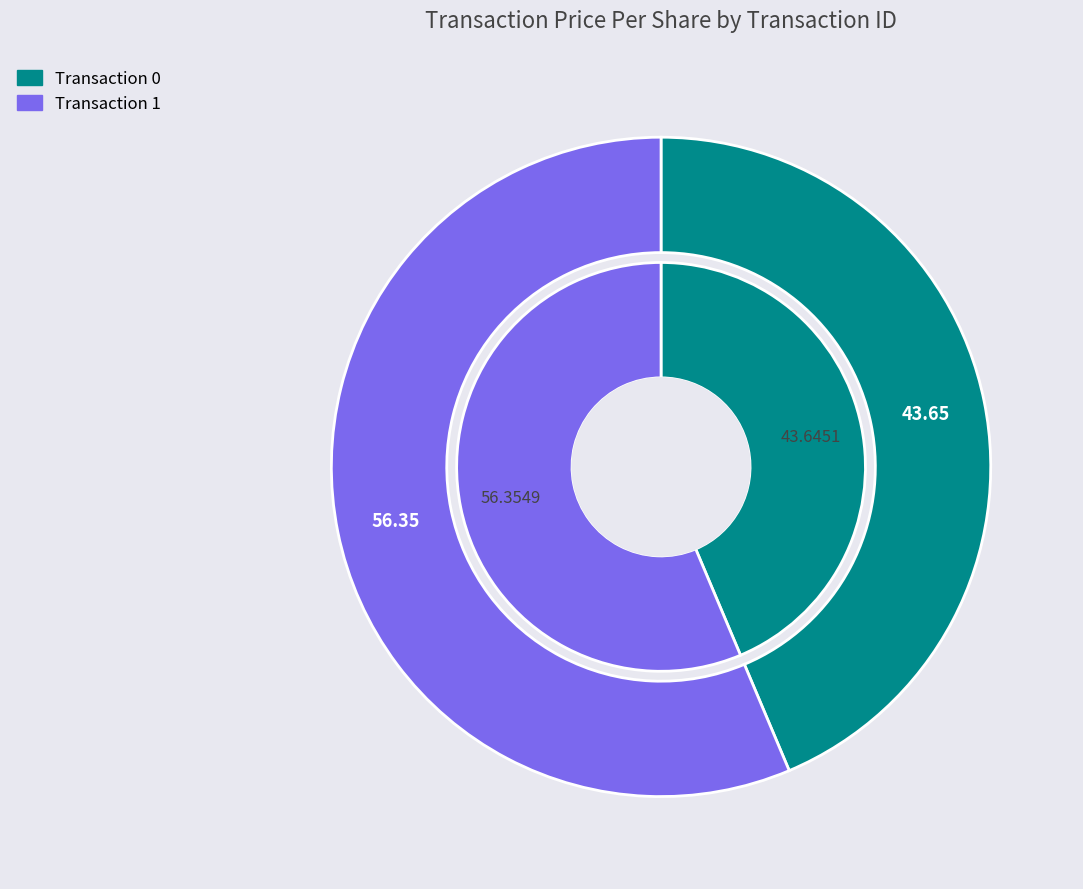

Rank the categories by value from highest to lowest.

1, 0